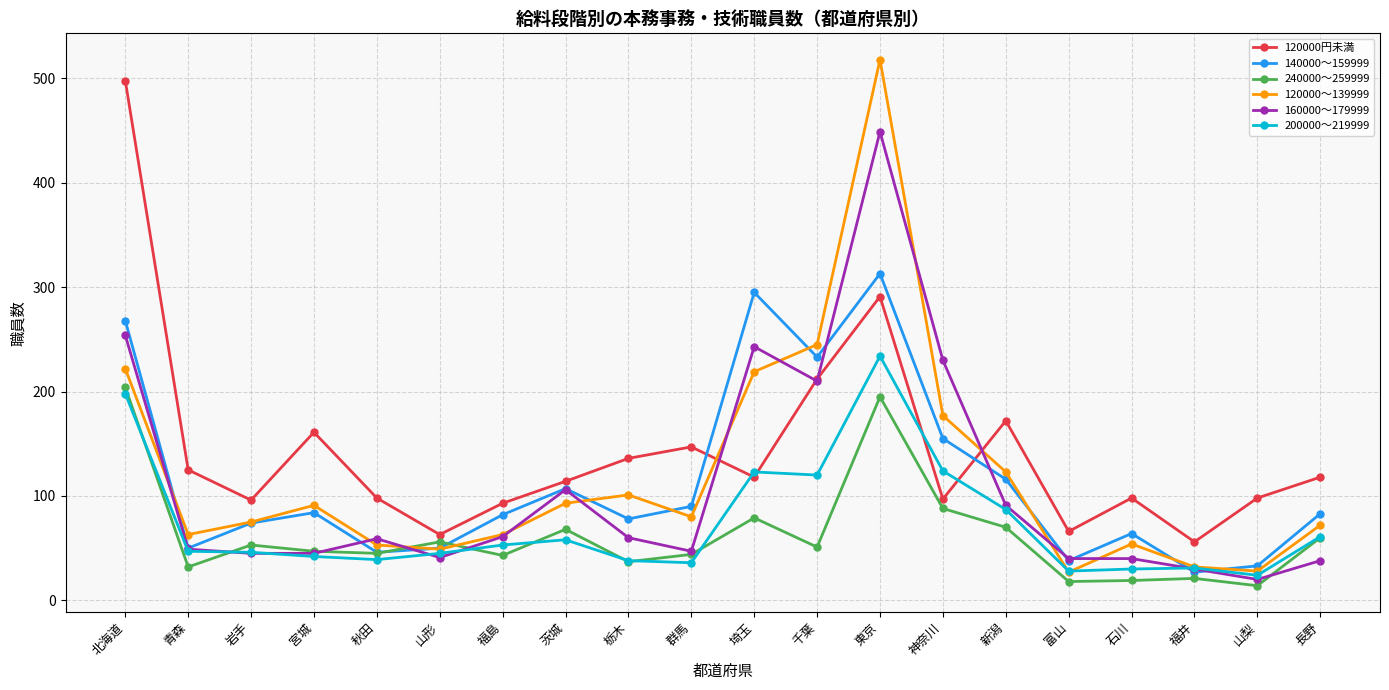

Which series has the largest range (max minus min)?

120000～139999